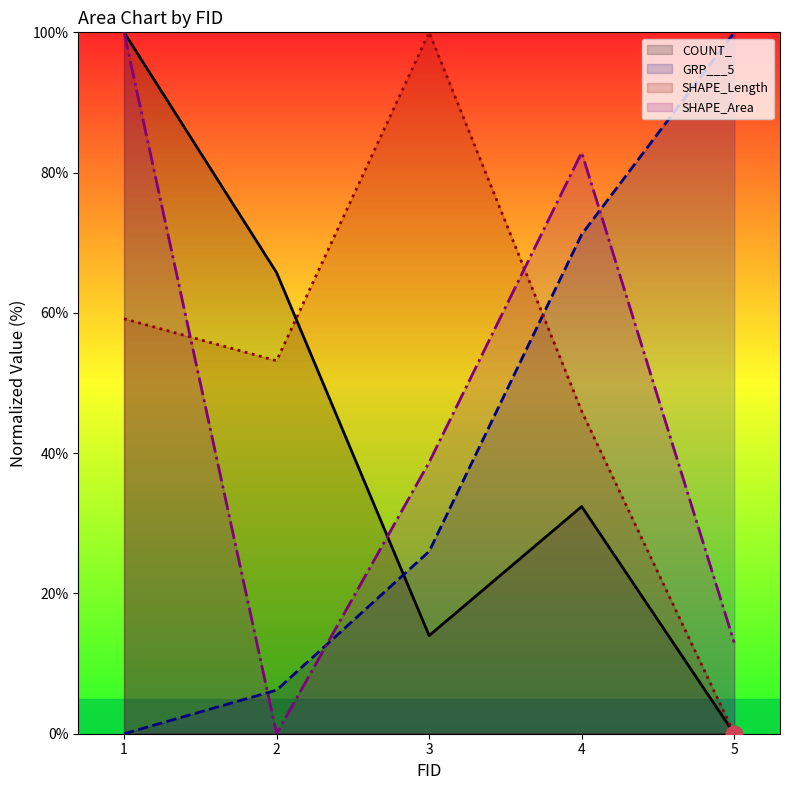

Which has a higher value, 3 or 4?

4